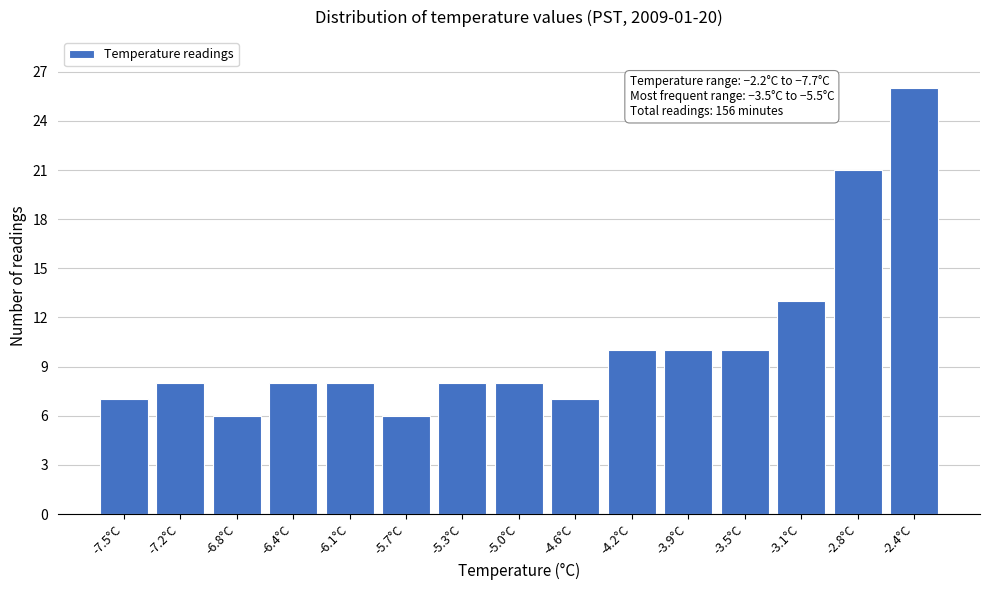

Reading left to right, what are all the values shown in this chart?

-7.5°C=7	-7.2°C=8	-6.8°C=6	-6.4°C=8	-6.1°C=8	-5.7°C=6	-5.3°C=8	-5.0°C=8	-4.6°C=7	-4.2°C=10	-3.9°C=10	-3.5°C=10	-3.1°C=13	-2.8°C=21	-2.4°C=26